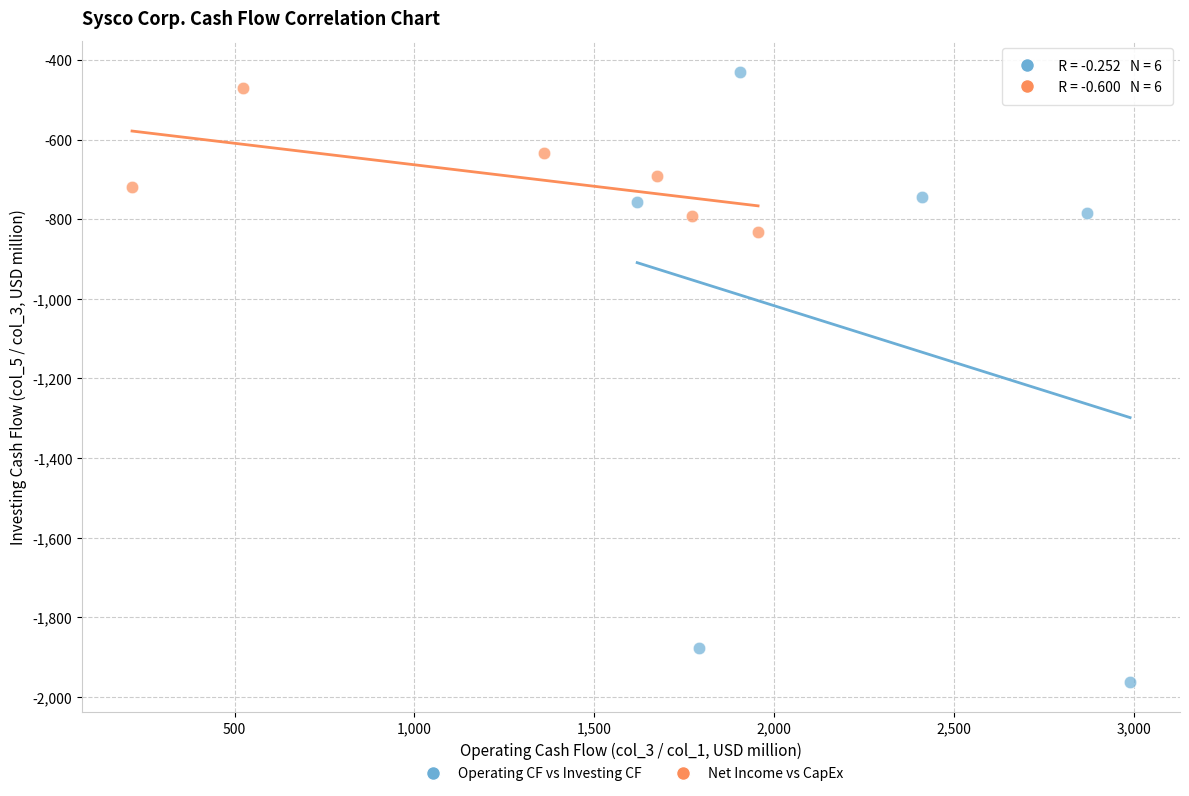

Which series has the largest Y range (max minus min)?

Operating CF vs Investing CF